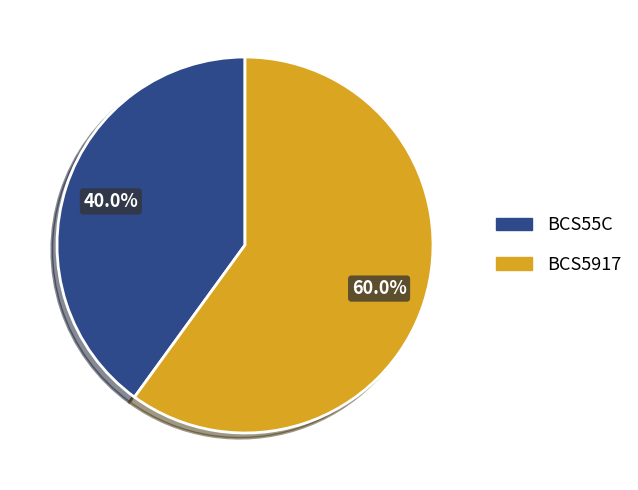

What percentage is the BCS55C slice, to the nearest percent?

40%